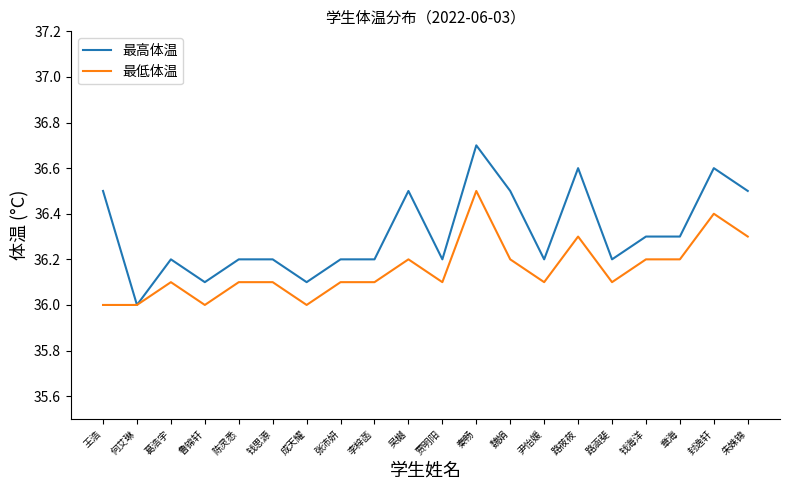

True or false: 最高体温 has a value of 12.2 at 贾明阳.

False